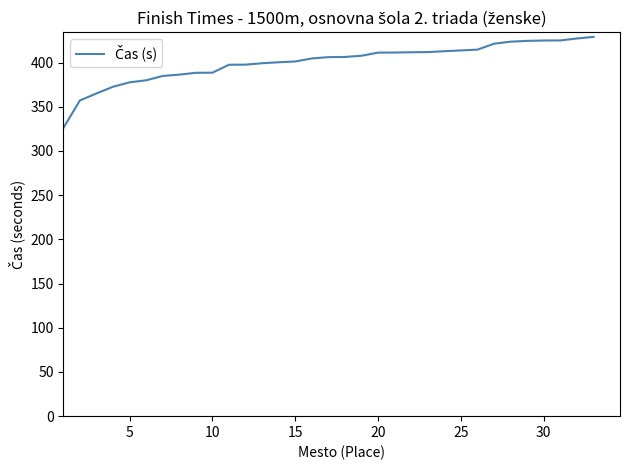

What is the difference between the maximum and minimum values?

103.1